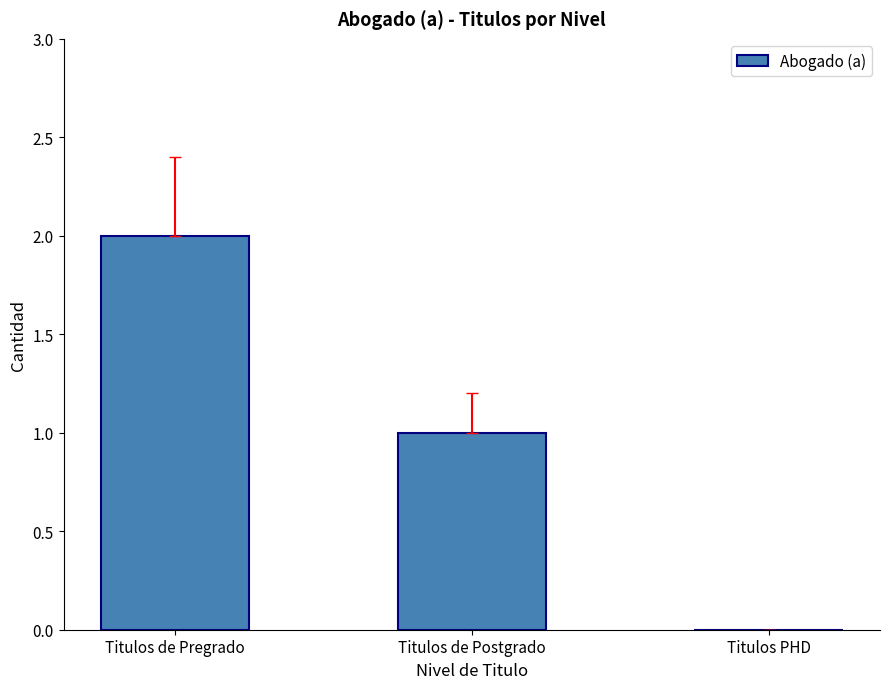

Between Titulos de Pregrado and Titulos de Postgrado, which is larger?

Titulos de Pregrado